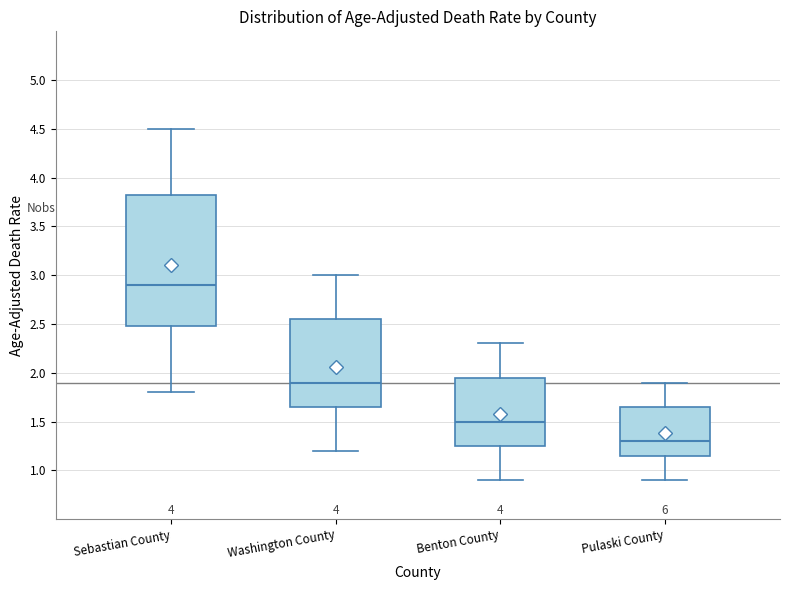

Reading left to right, read every box against the y-axis: the position of its median line, the range the box covers, and the ends of its whiskers. The values are not printed on the chart, so give them approximately, as read against the axis.

Sebastian County: median 2.90, box 2.50 to 3.85, whiskers 1.80 to 4.50
Washington County: median 1.90, box 1.65 to 2.55, whiskers 1.20 to 3.00
Benton County: median 1.50, box 1.25 to 1.95, whiskers 0.90 to 2.30
Pulaski County: median 1.30, box 1.15 to 1.65, whiskers 0.90 to 1.90